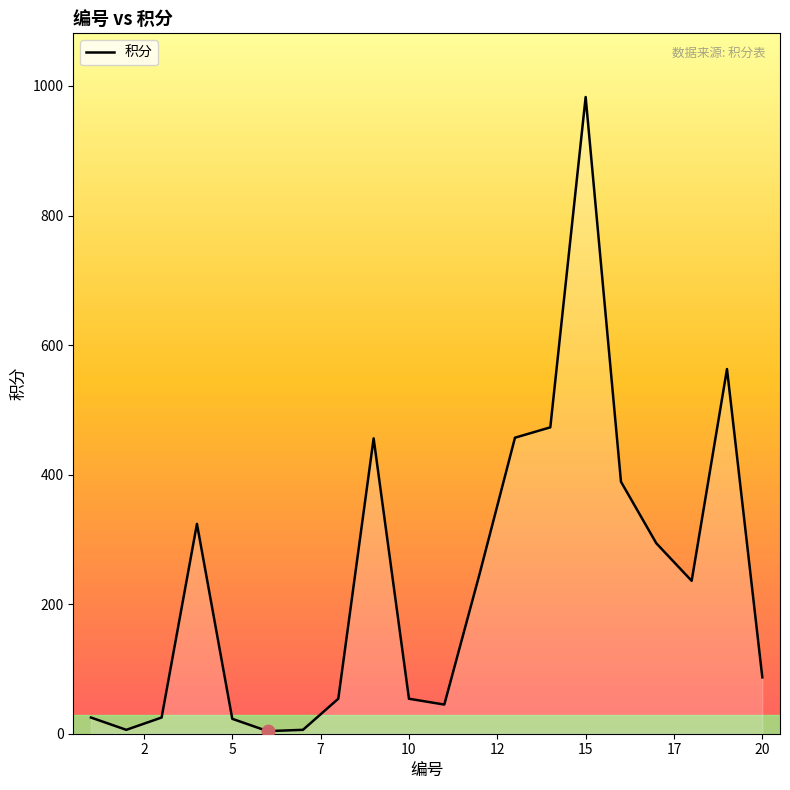

What is the maximum value shown in the chart?

983